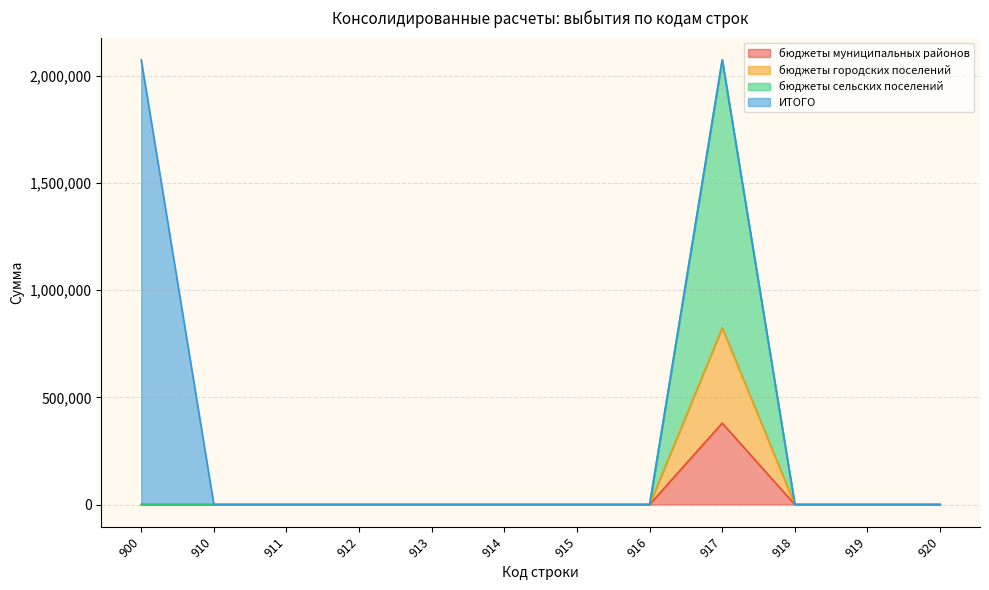

What is the total value across all series at 900?

2075400.1